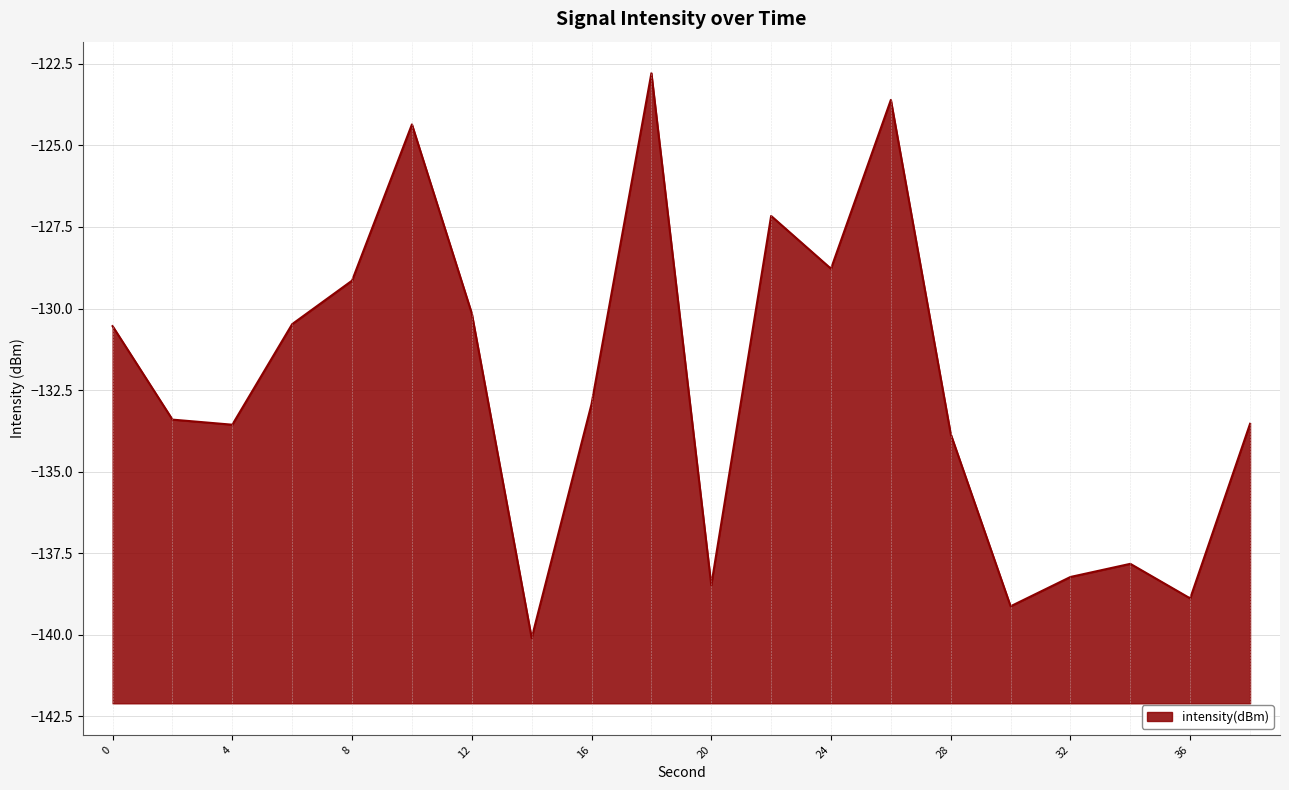

Reading left to right, what are all the values shown in this chart?

0=-130.5	2=-133.4	4=-133.6	6=-130.5	8=-129.1	10=-124.4	12=-130.2	14=-140.1	16=-132.9	18=-122.8	20=-138.5	22=-127.2	24=-128.8	26=-123.6	28=-133.8	30=-139.1	32=-138.2	34=-137.8	36=-138.9	38=-133.5